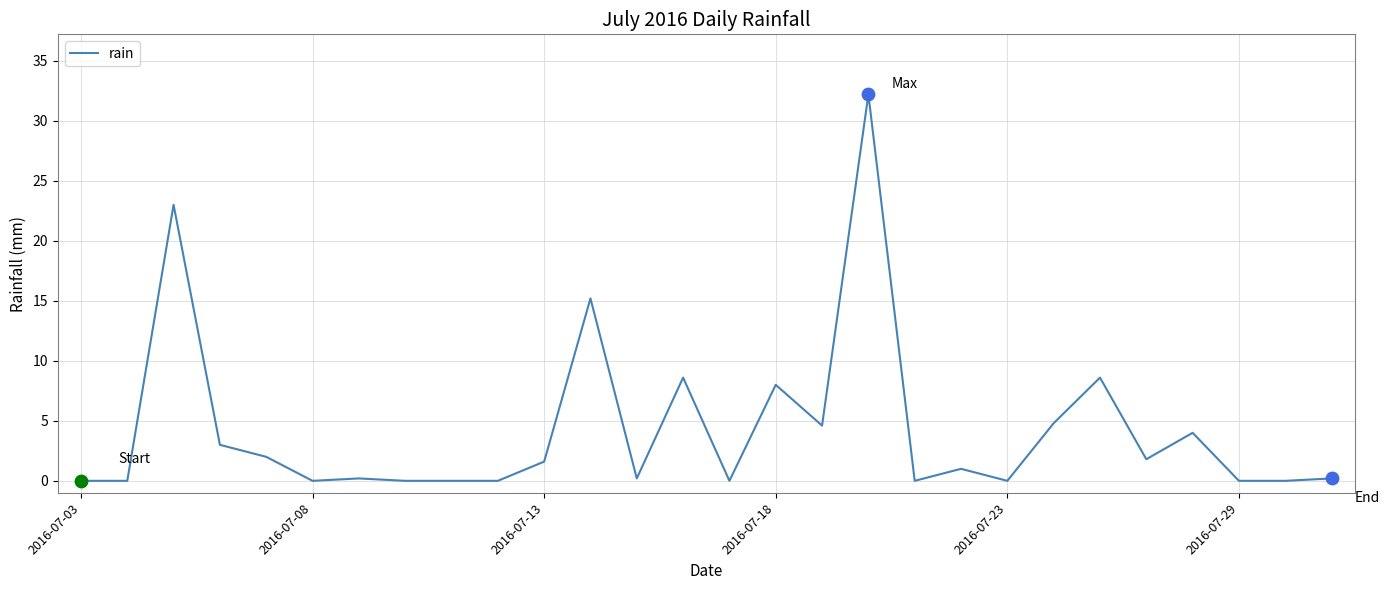

What is the difference between the maximum and minimum values?

32.2